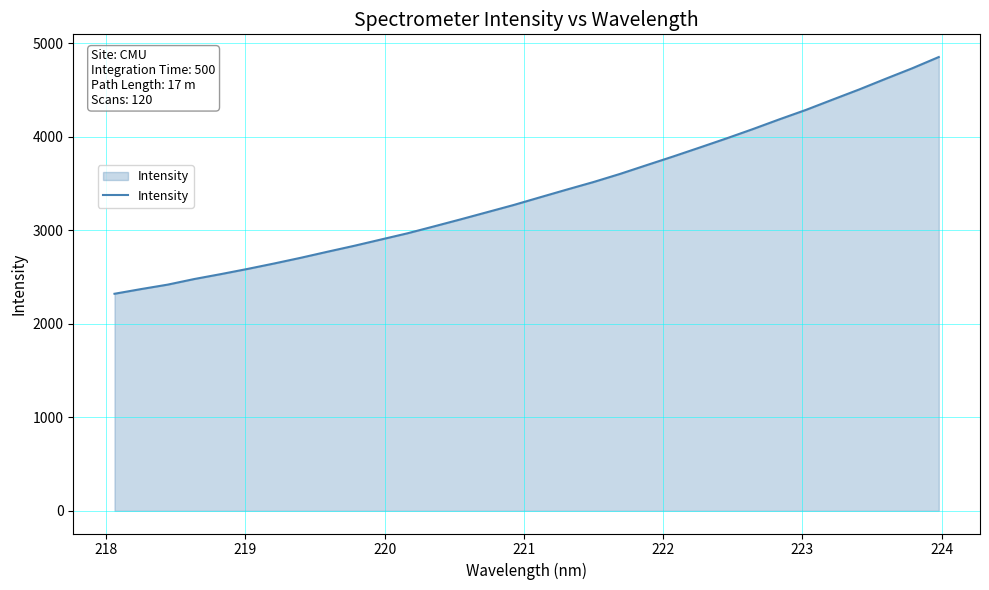

True or false: there are more than 1 points higher than both neighbors.

False